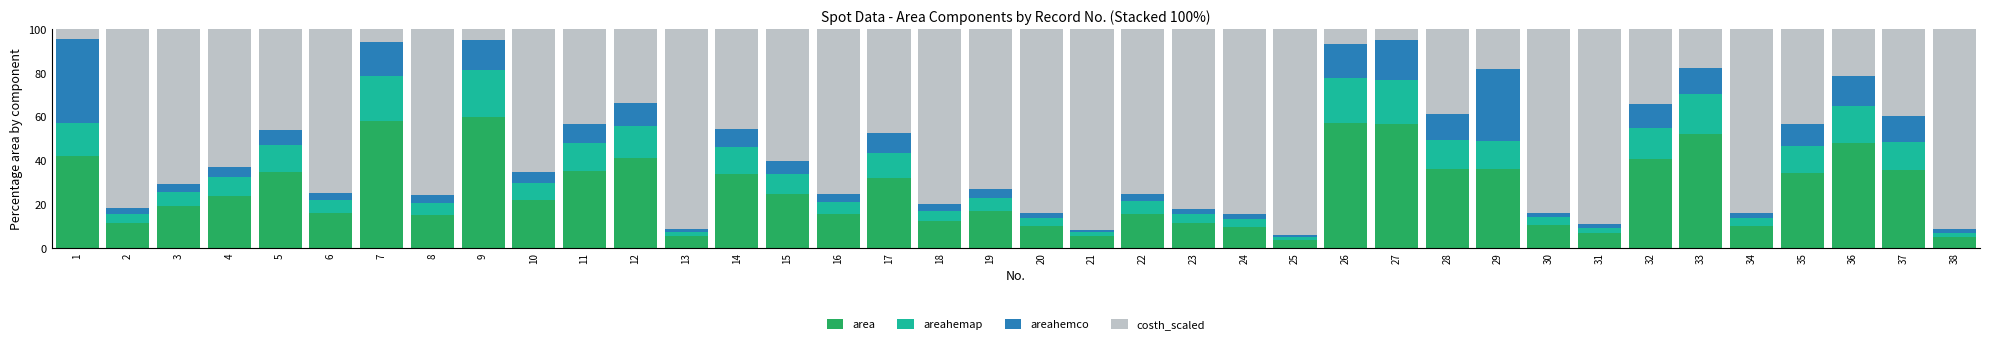

What is the total value across all series at 2?

100.0